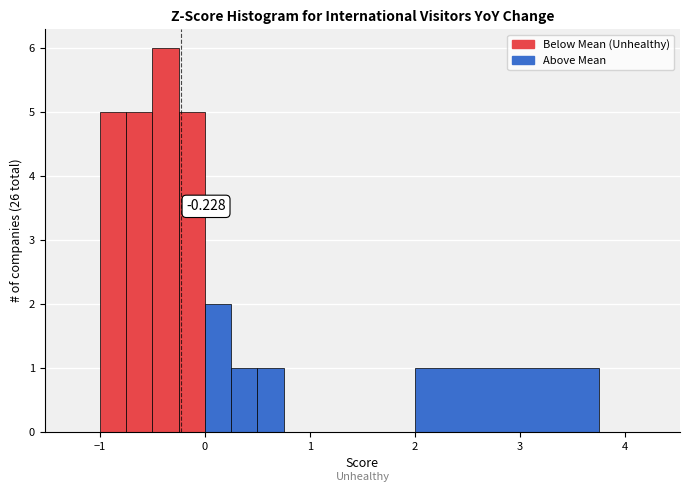

Read against the x-axis, roughly where is the centre of the tallest bar?

-0.4